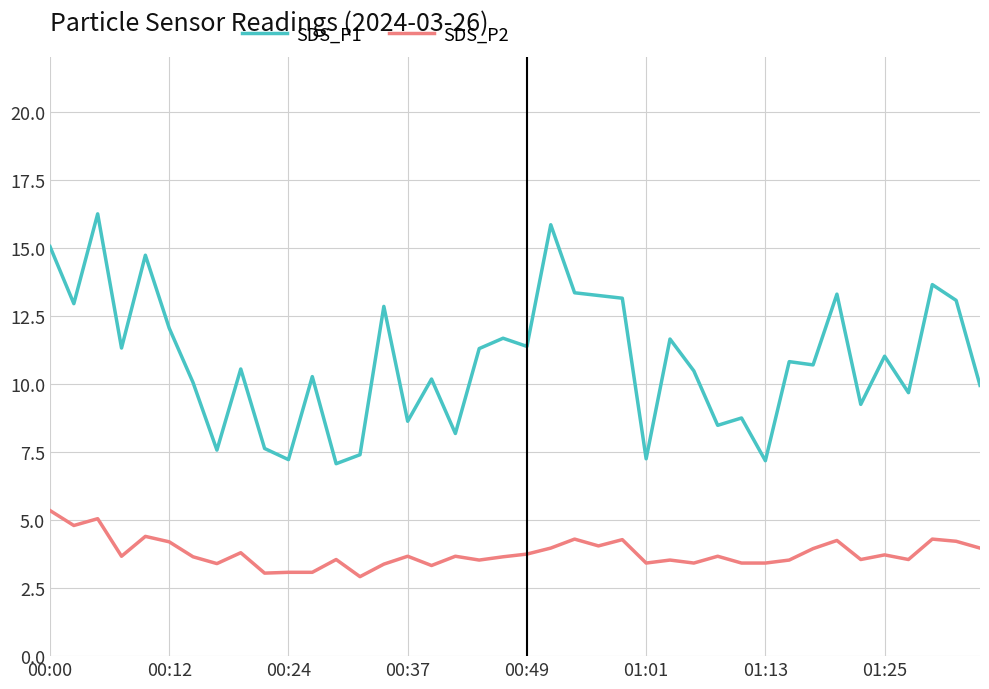

True or false: SDS_P2 and SDS_P1 cross at least once.

False